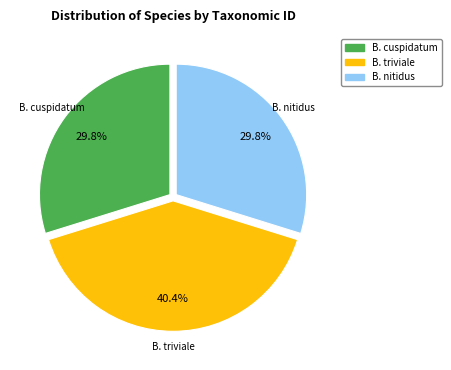

Which slice is the largest?

B. triviale